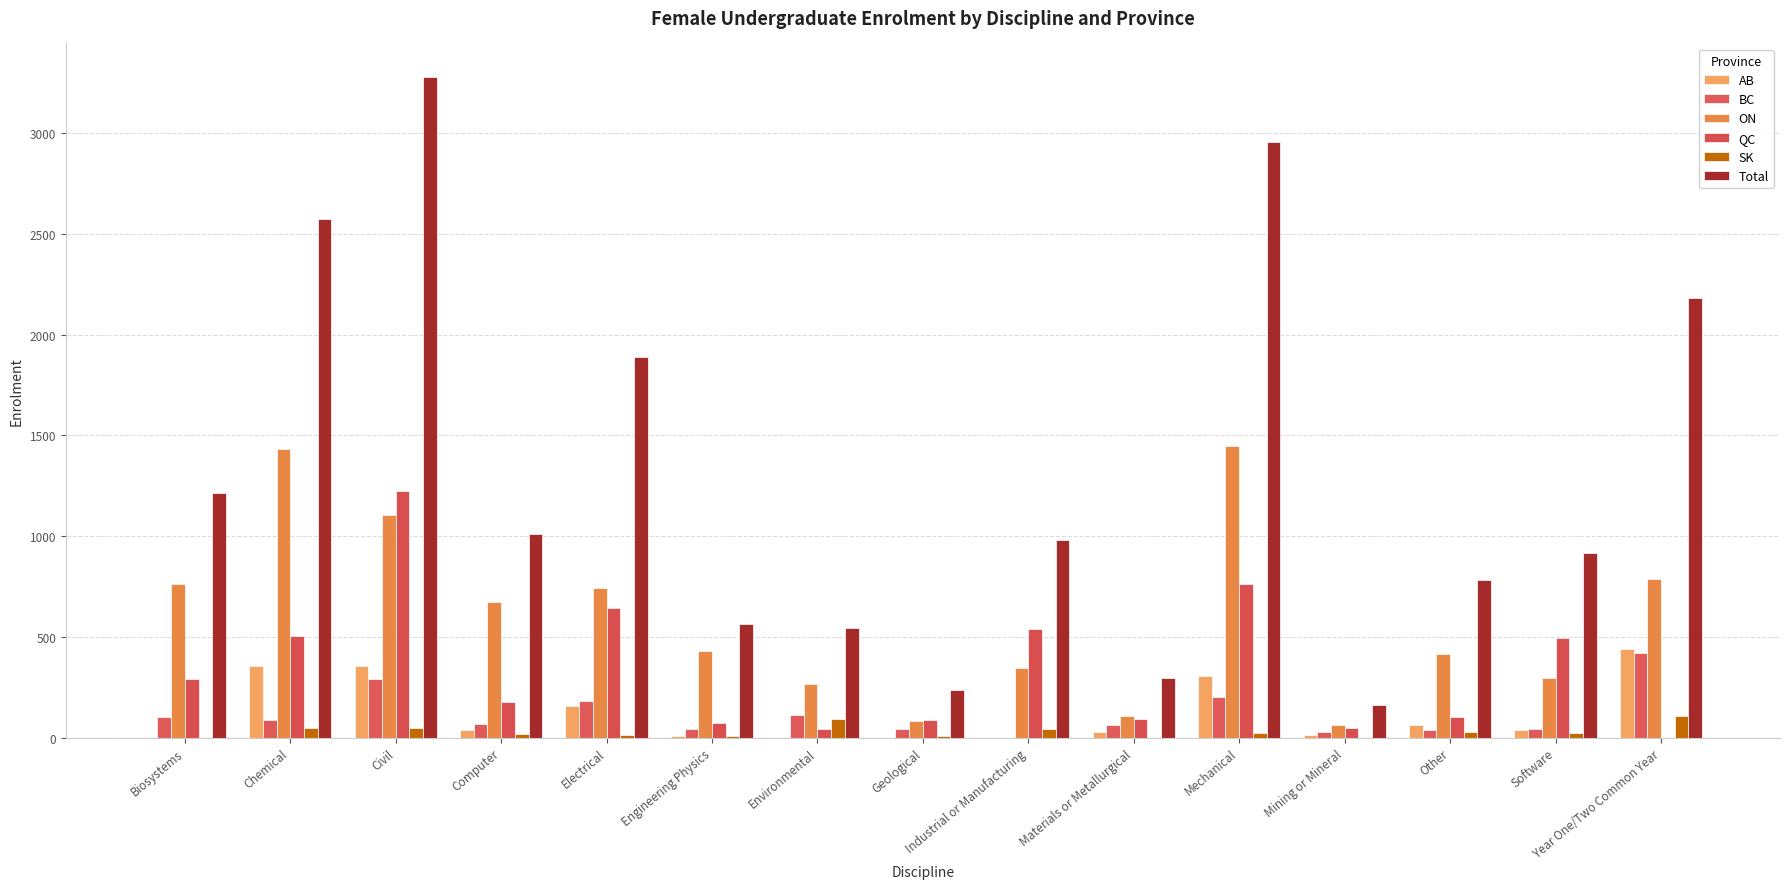

How many groups of bars are there?

15